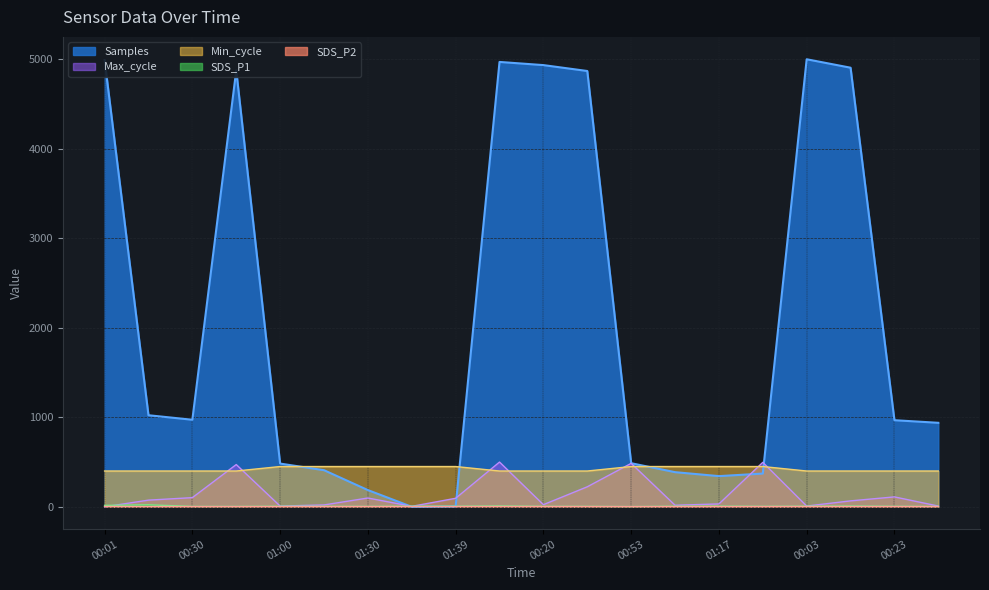

Reading left to right, extract all data points from this chart.

Samples: 4991.3	1023.0	972.6	4875.9	483.0	409.1	186.9	0.0	4.2	4970.1	4934.7	4868.9	487.1	387.1	342.8	371.4	5000.0	4905.7	967.5	938.5
SDS_P1: 15.9	22.4	4.4	4.2	6.4	5.6	4.5	7.0	6.5	9.9	5.2	5.1	2.8	6.6	7.6	5.4	6.9	8.5	5.5	4.1
SDS_P2: 3.0	2.6	2.1	2.1	2.2	2.3	2.3	2.5	2.6	3.2	2.6	2.5	1.9	2.1	2.1	2.3	3.0	2.5	2.2	2.2
Max_cycle: 0.0	74.5	102.5	472.0	8.3	20.7	98.3	5.2	95.2	500.0	23.8	223.6	485.5	17.6	32.1	496.9	8.3	66.3	110.8	8.3
Min_cycle: 400.0	400.0	400.0	400.0	450.0	450.0	450.0	450.0	450.0	400.0	400.0	400.0	450.0	450.0	450.0	450.0	400.0	400.0	400.0	400.0